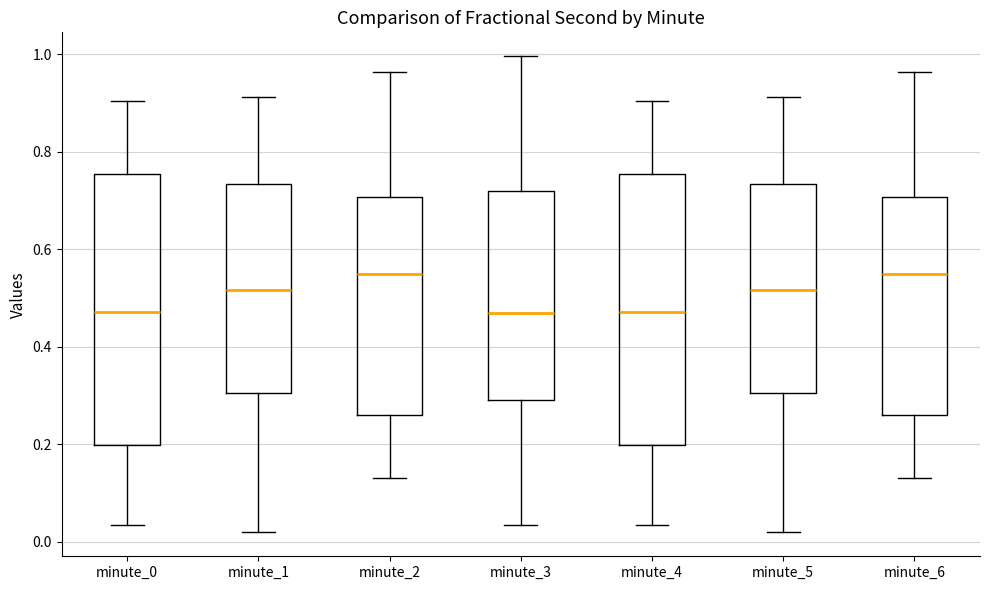

Where does the median line of the box for minute_1 sit on the y-axis? The values are not printed on the chart, so give them approximately, as read against the axis.

0.52